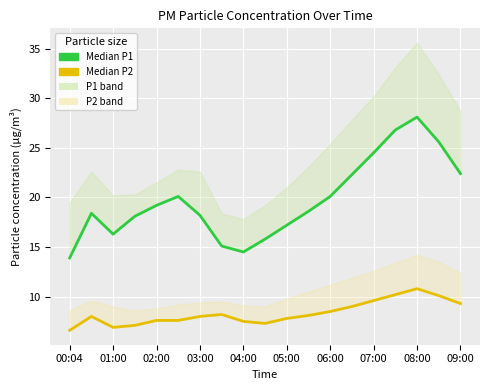

What is the minimum value shown in the chart?

6.6